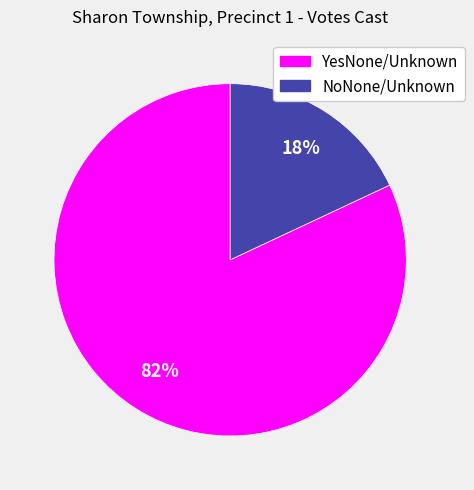

To the nearest percent, what portion does NoNone/Unknown represent?

18%